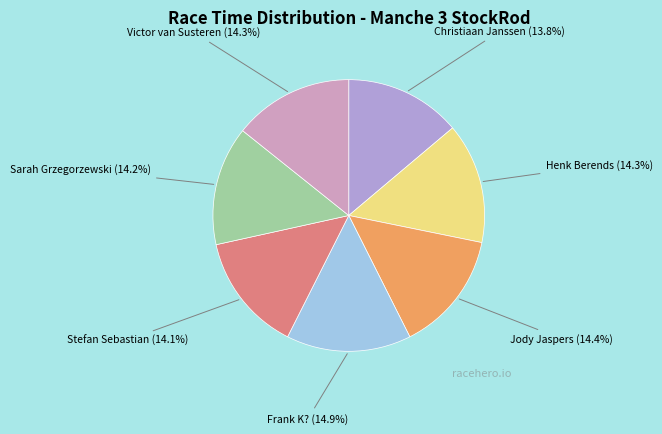

What percentage is the Jody Jaspers slice, to the nearest percent?

14%